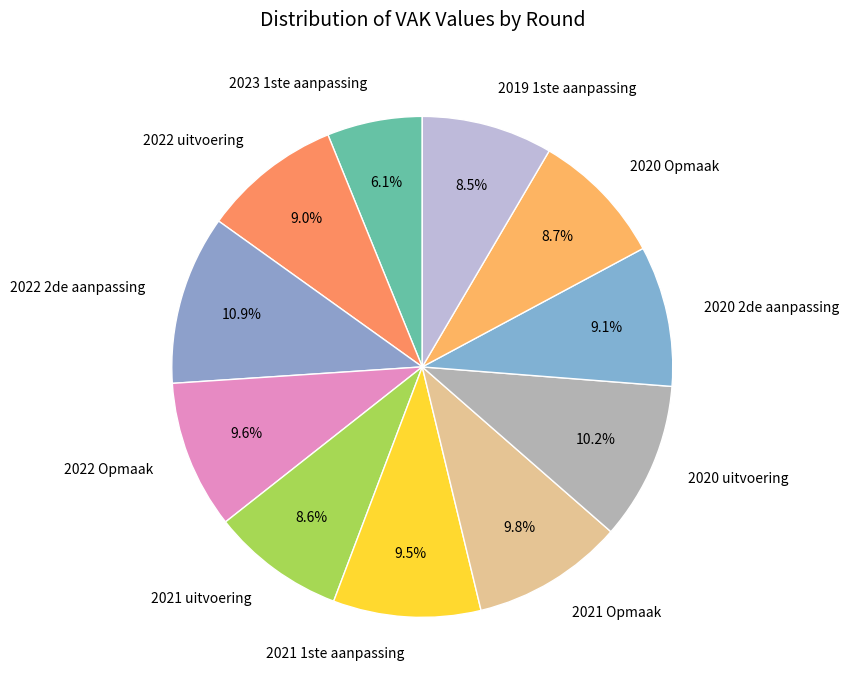

Combined, what portion of the pie is 2022 Opmaak and 2022 2de aanpassing?

20.5%